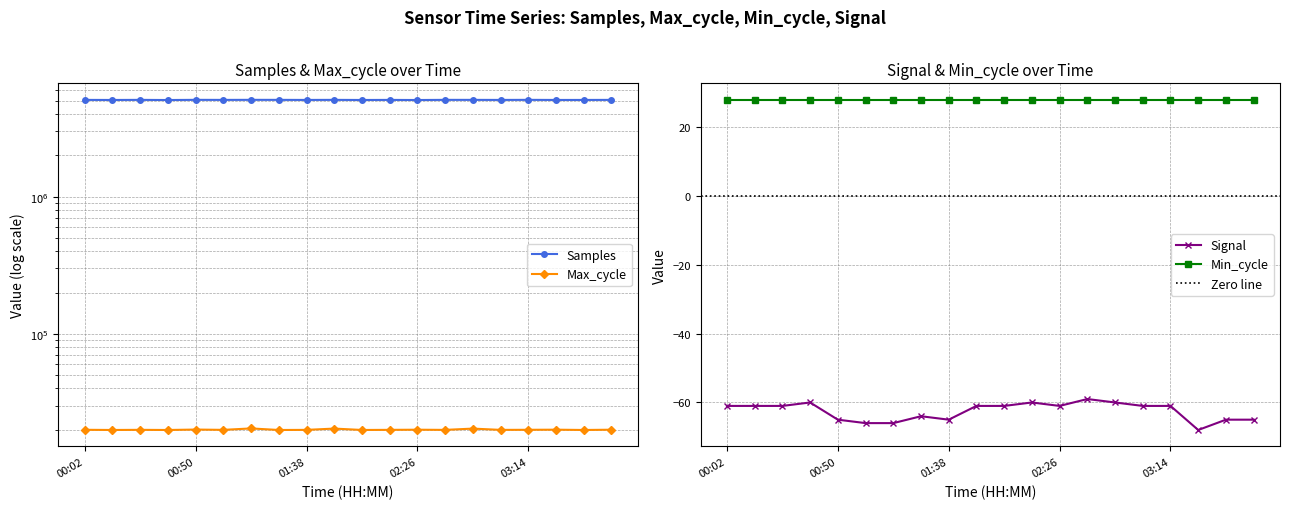

What is the average value of the Max_cycle series?

20028